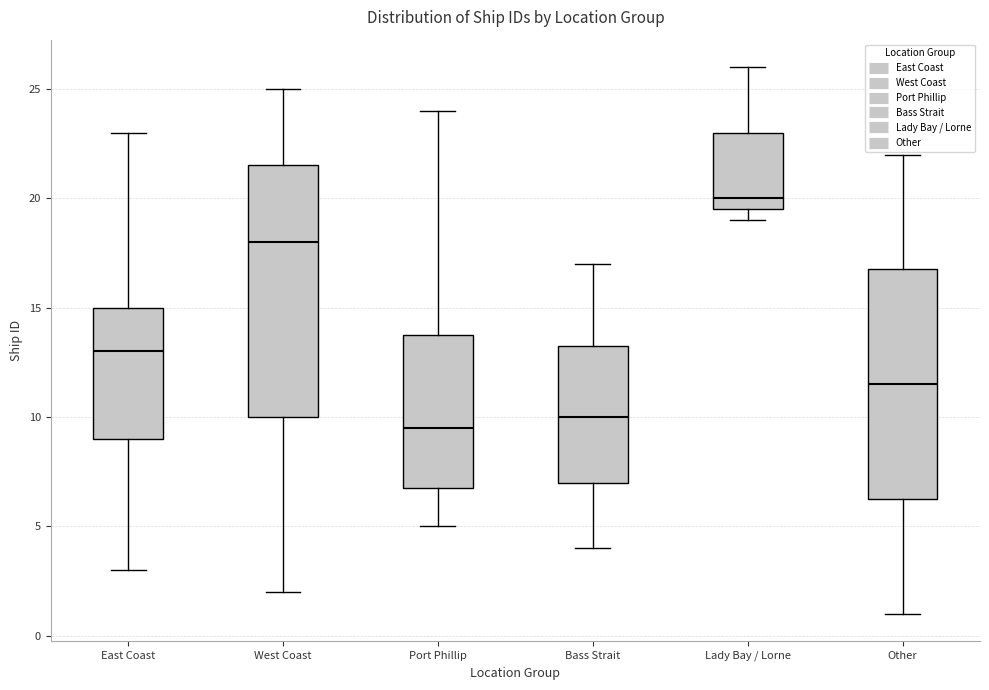

Which box is the tallest, from its lower edge to its upper edge?

West Coast